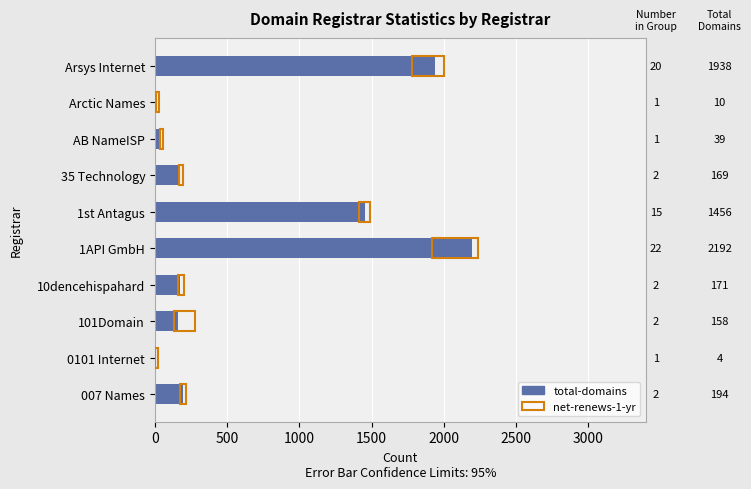

What is the greatest value displayed?

2192